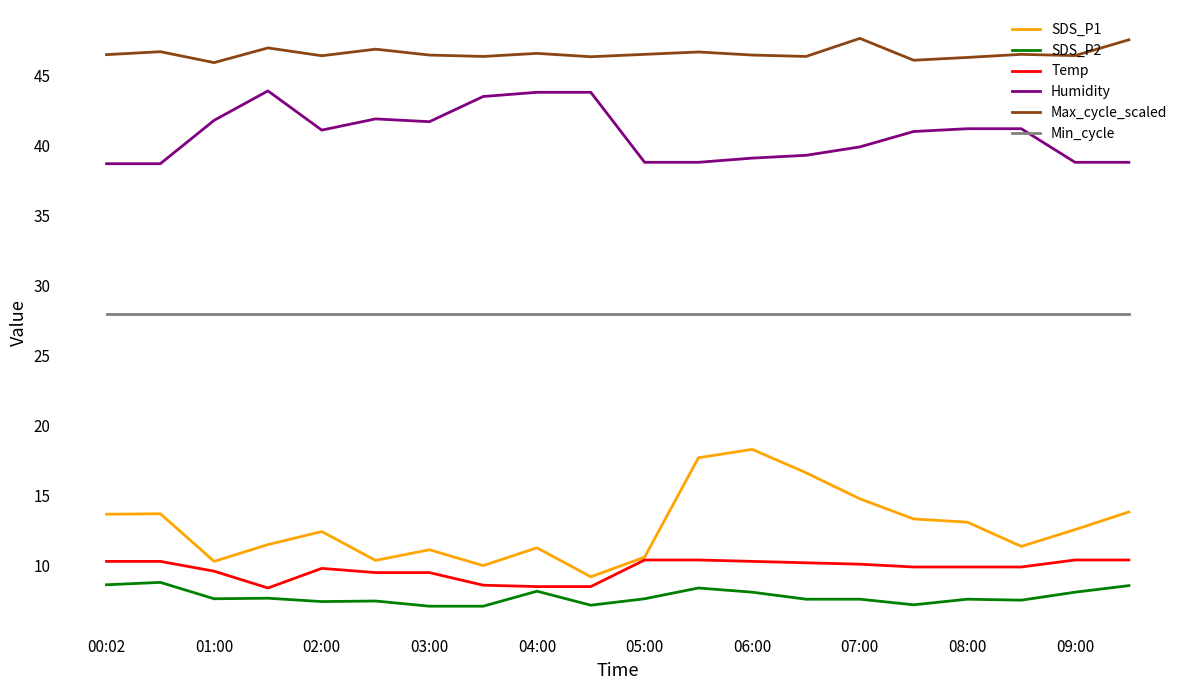

What is the difference between the maximum and minimum values in the SDS_P2 series?

1.7